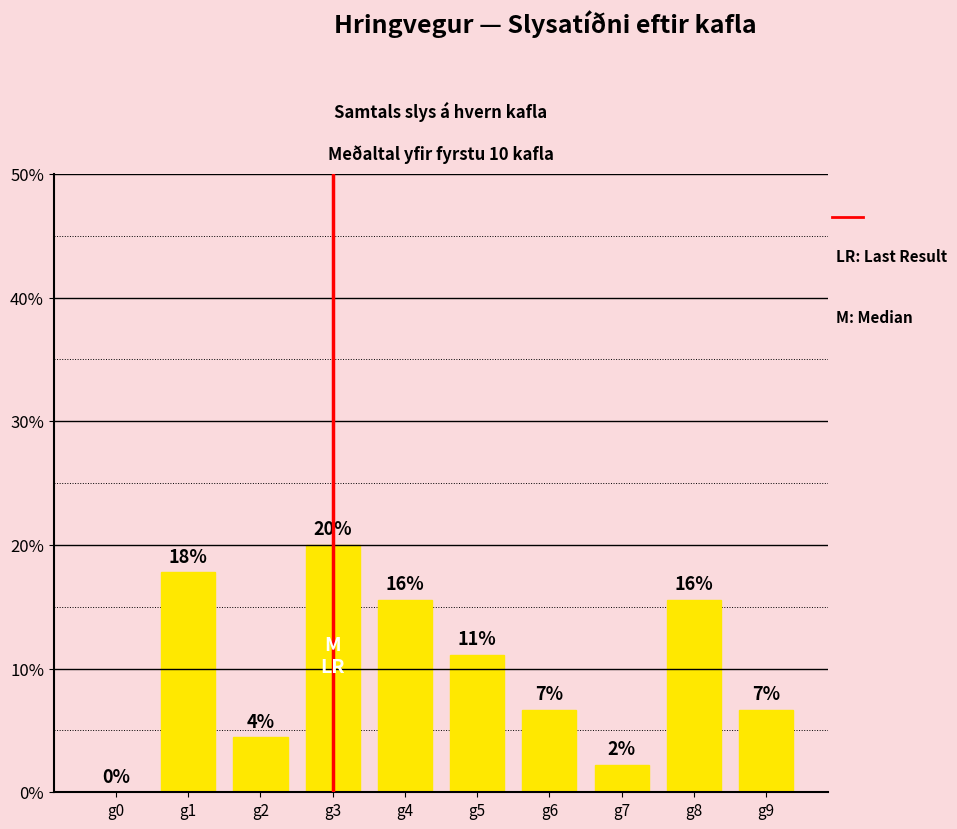

True or false: the data shows 0.2 at g3.

True